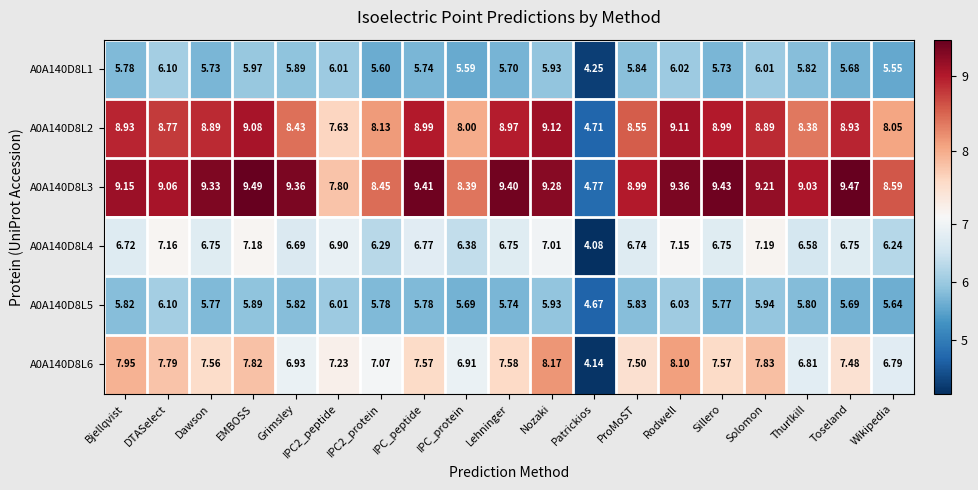

How many values in the A0A140D8L5 series are below 5?

1